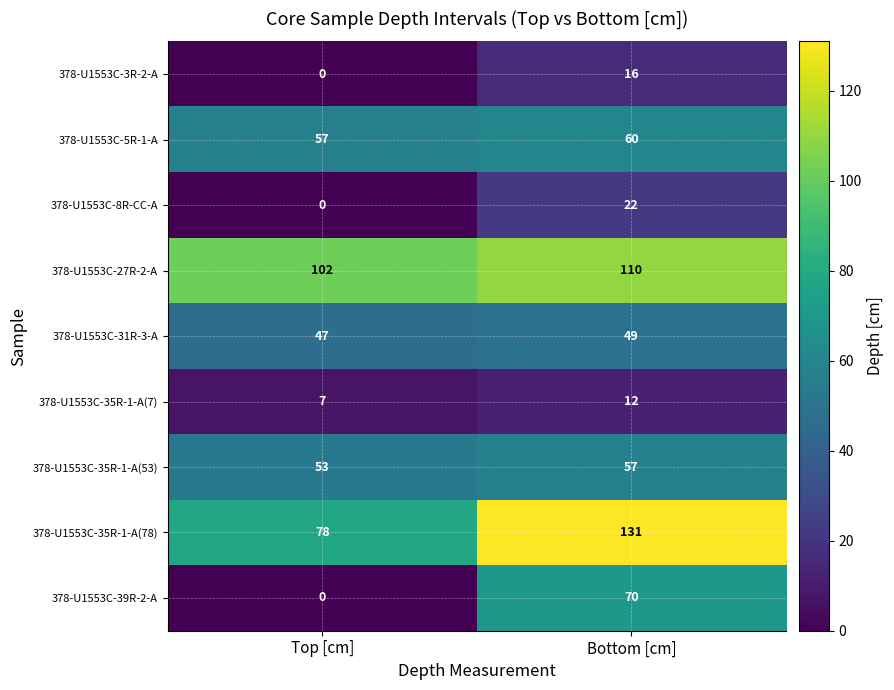

Where is 378-U1553C-35R-1-A(78) nearest to the value 104?

Top [cm]